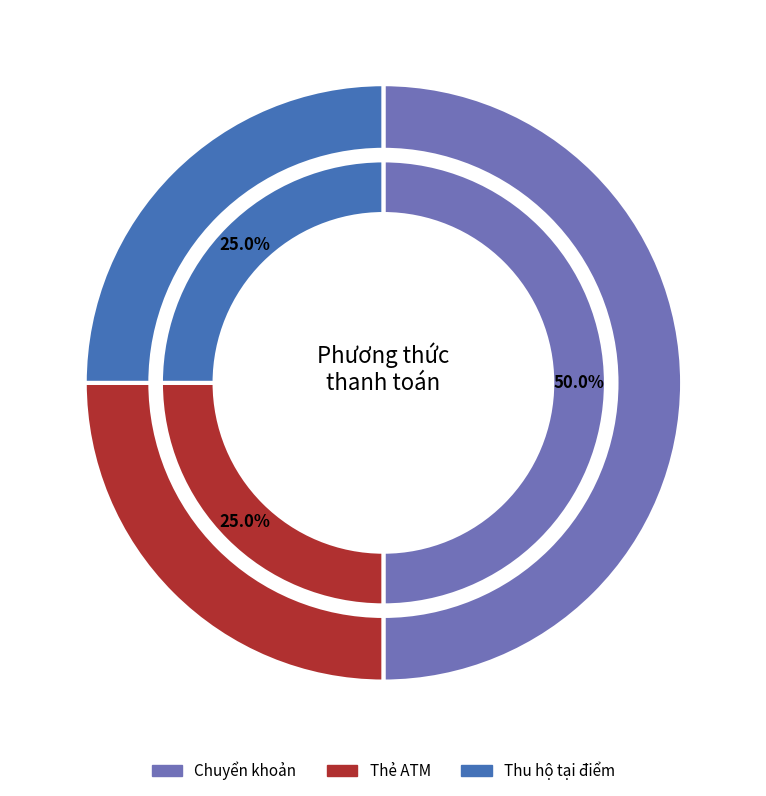

What is the ratio of the value at Thu hộ tại điểm to the value at Chuyển khoản?

0.5